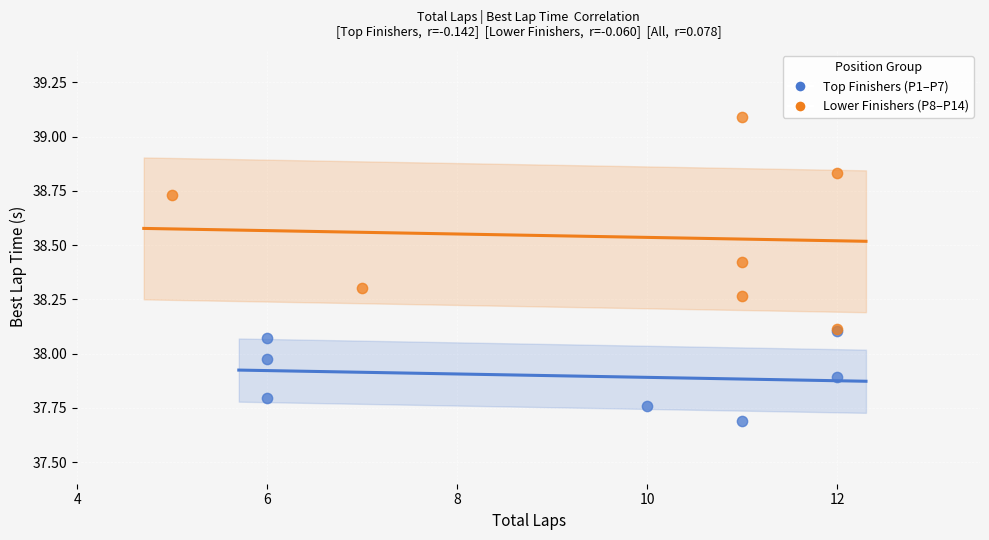

Which series contains the lowest Y value?

Top Finishers (P1–P7)